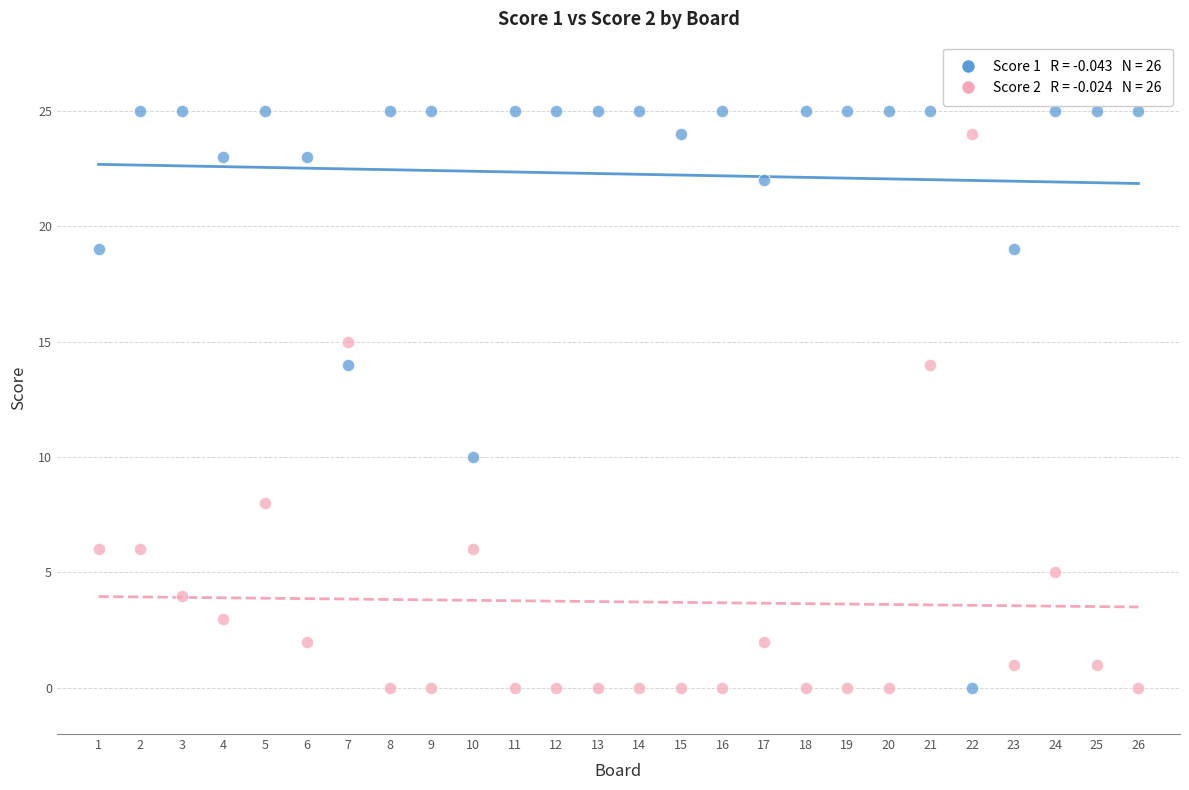

Across all data points, what is the range of X values (max minus min)?

25